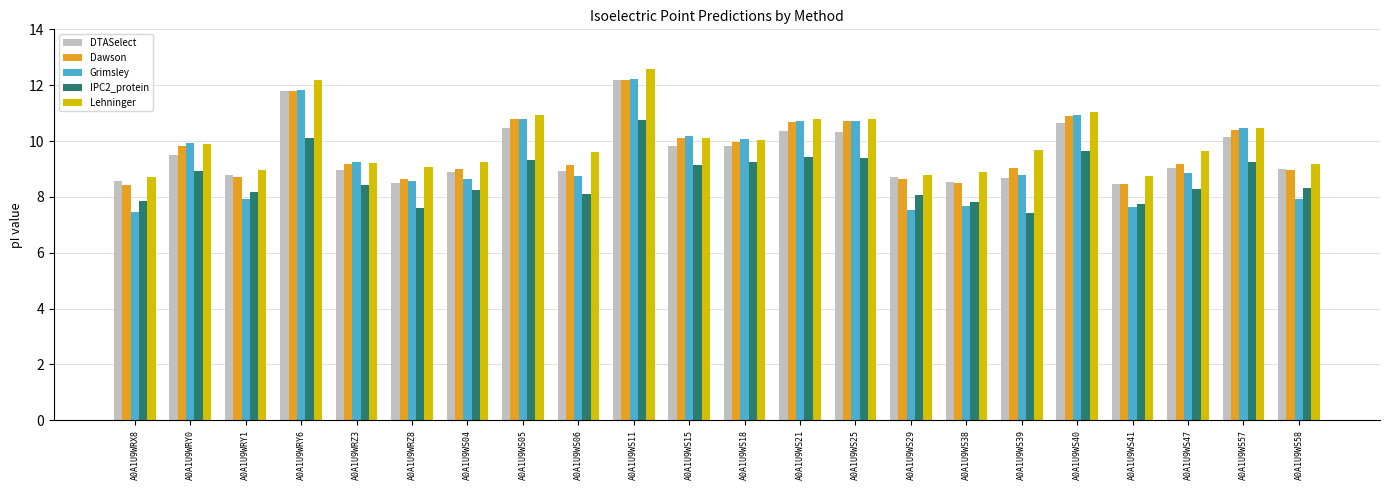

How many bars are there in total?

110